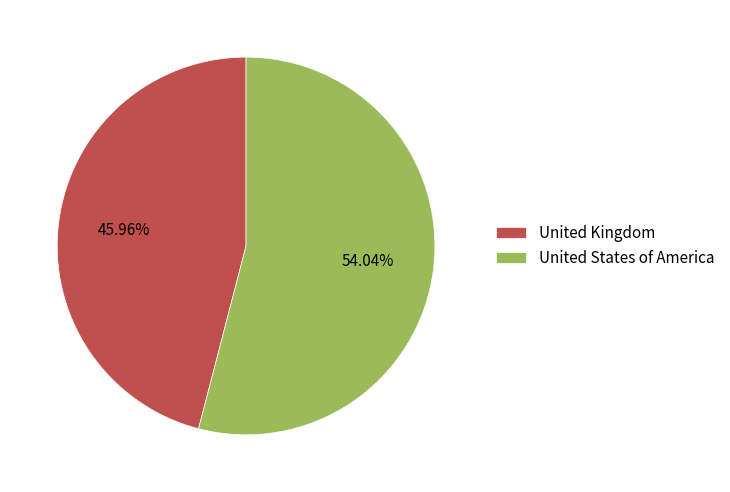

Is the sum of United States of America and United Kingdom greater than half?

Yes